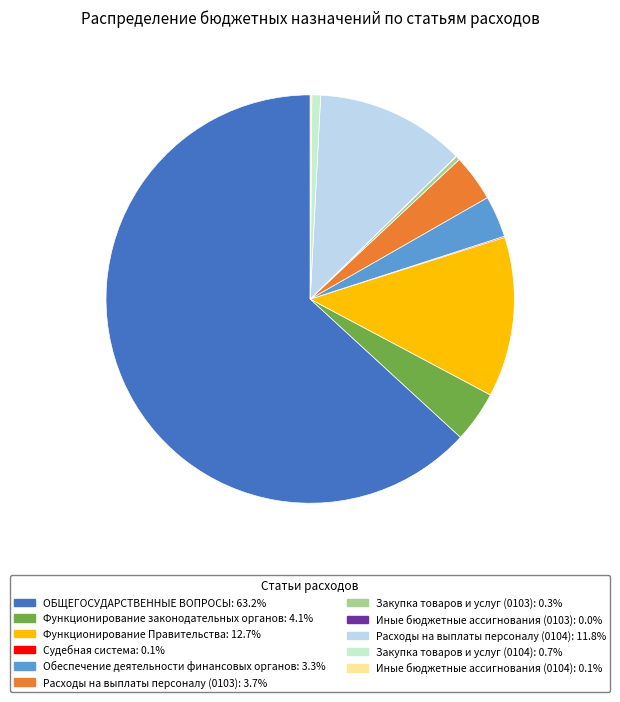

Does any single category account for the majority?

Yes